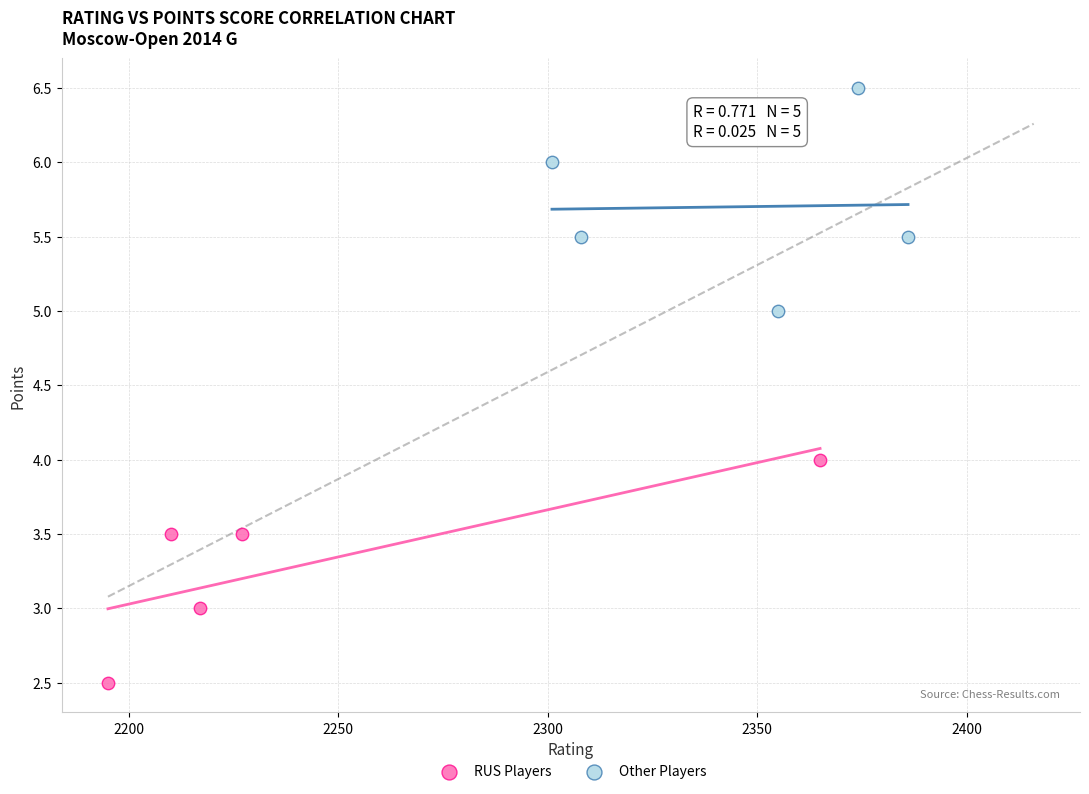

Which series contains the highest Y value?

Other Players